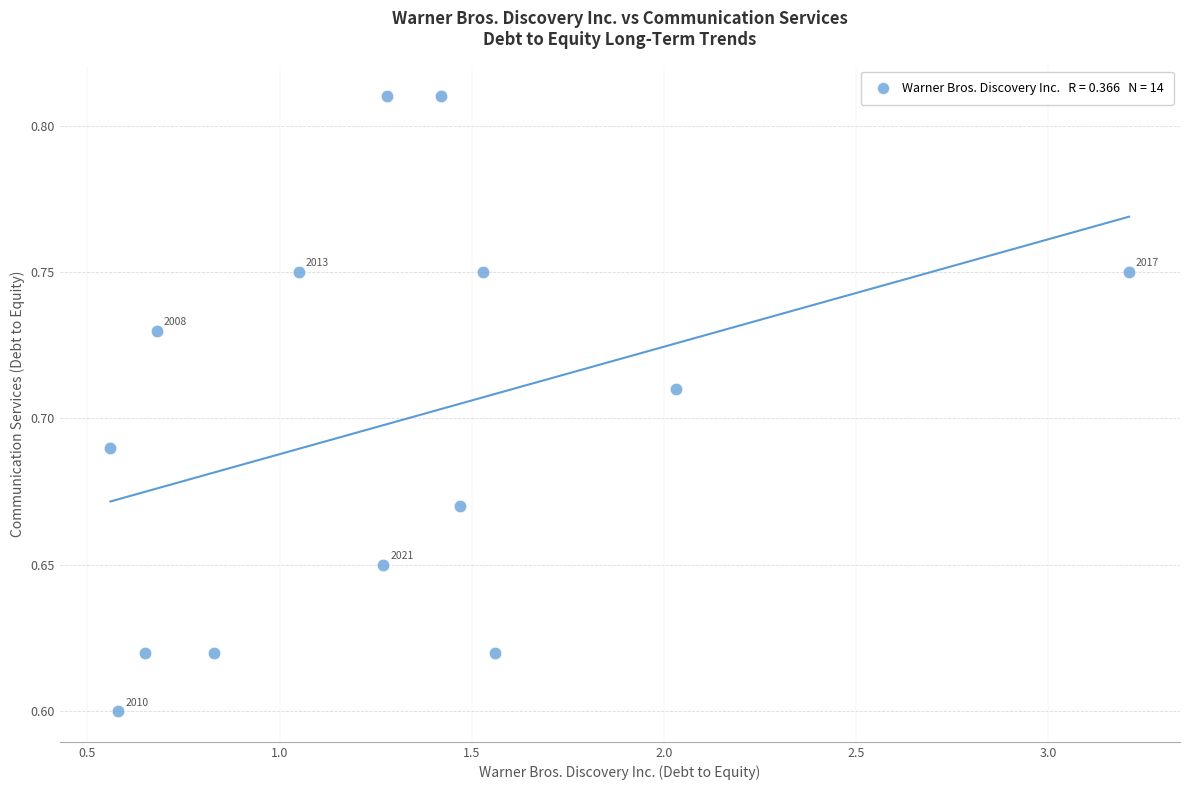

What is the range of X values (max minus min)?

2.6